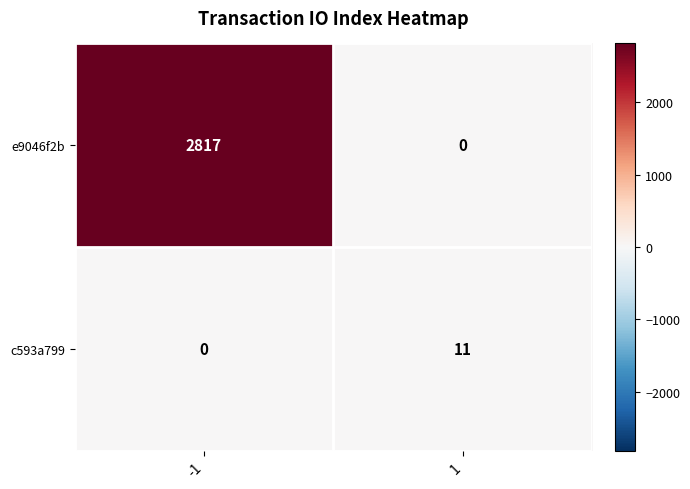

Is it true that e9046f2b equals 2817 at -1?

True